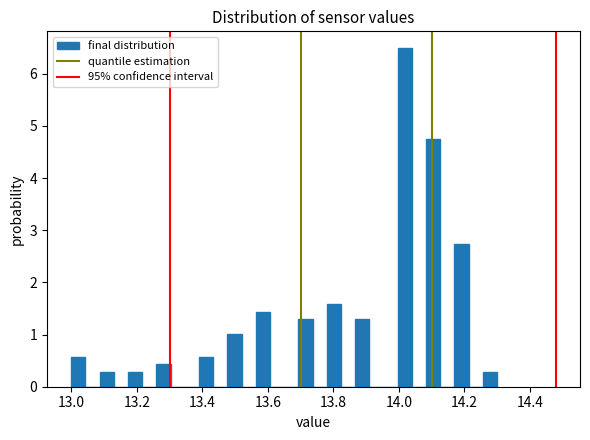

Around what value on the x-axis is the tallest bar? Give the approximate position of its centre, as read against the axis.

14.02